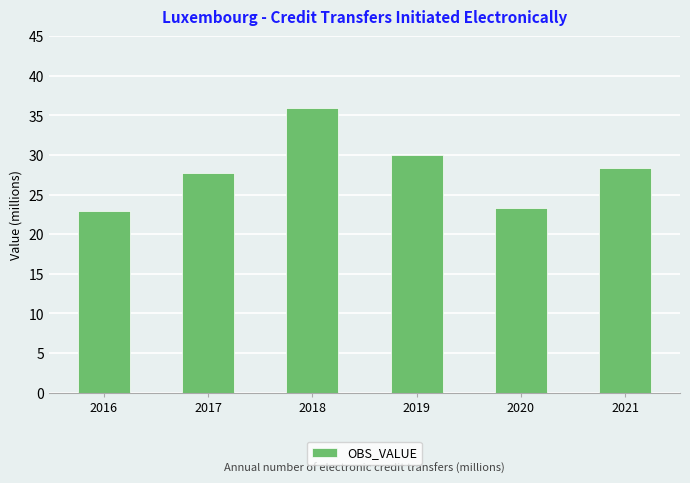

Reading left to right, transcribe all the data shown in this chart.

22.9	27.8	35.9	30.0	23.3	28.4